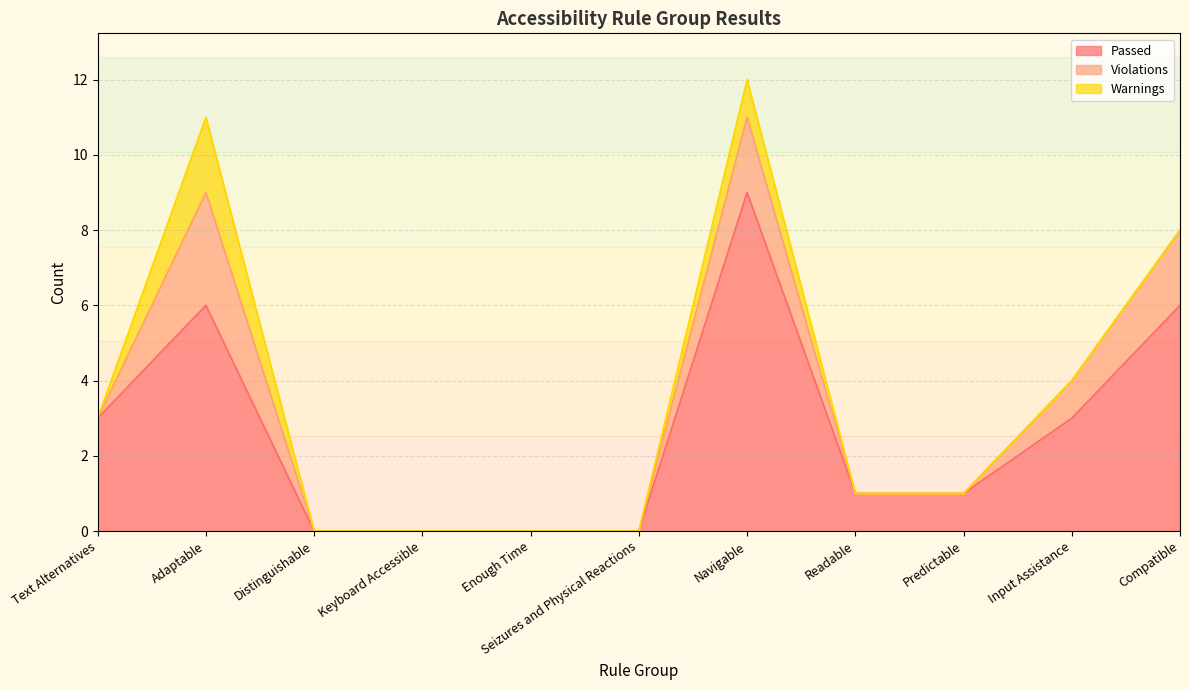

Reading right to left, what are all the values shown in this chart?

Passed: 6	3	1	1	9	0	0	0	0	6	3
Violations: 2	1	0	0	2	0	0	0	0	3	0
Warnings: 0	0	0	0	1	0	0	0	0	2	0